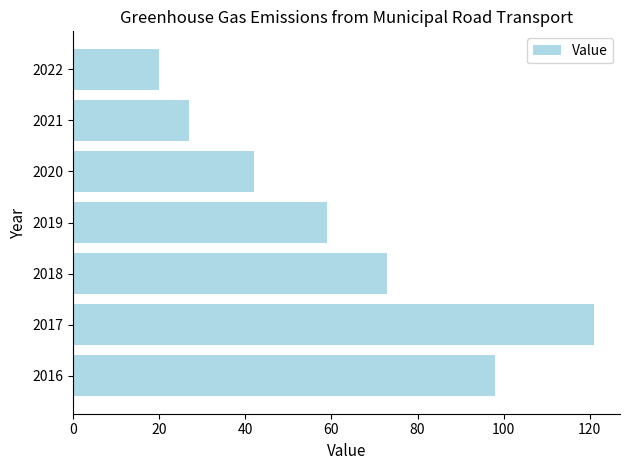

What is the change in value from 2017 to 2019?

-62